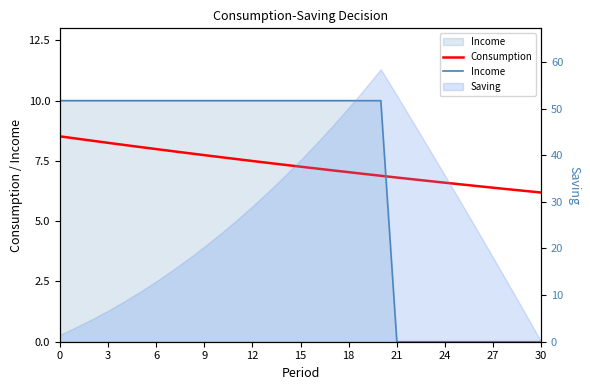

Which series changed the most between 3 and 25?

Income